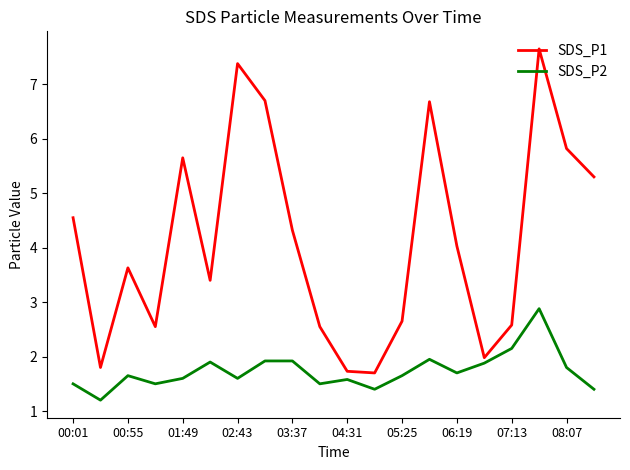

True or false: SDS_P1 has more than 2 interior local peaks.

True